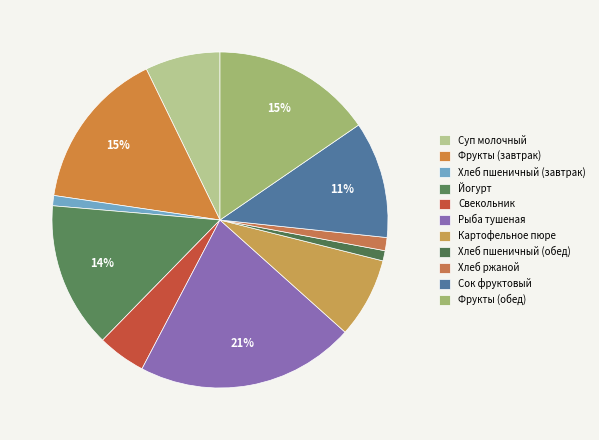

Is there any slice that represents more than half of the pie?

No